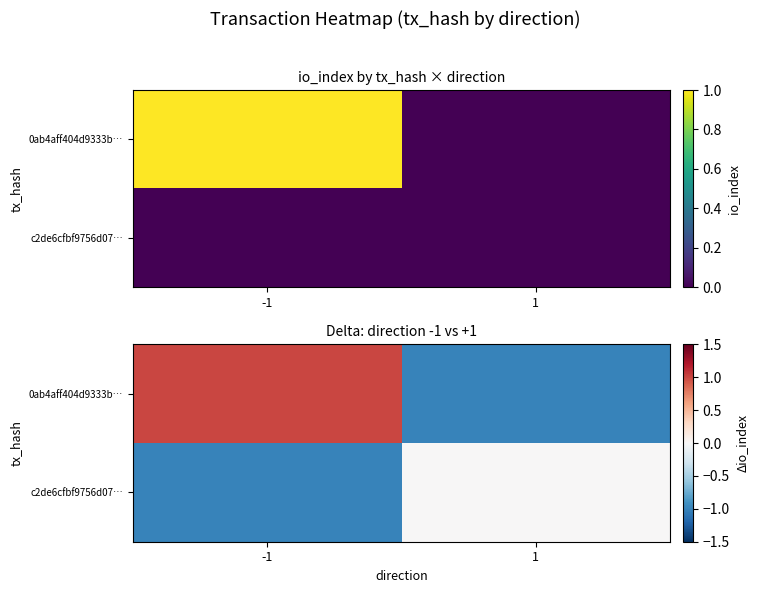

List the series in order of their overall mean, lowest first.

c2de6cfbf9756d07…, 0ab4aff404d9333b…